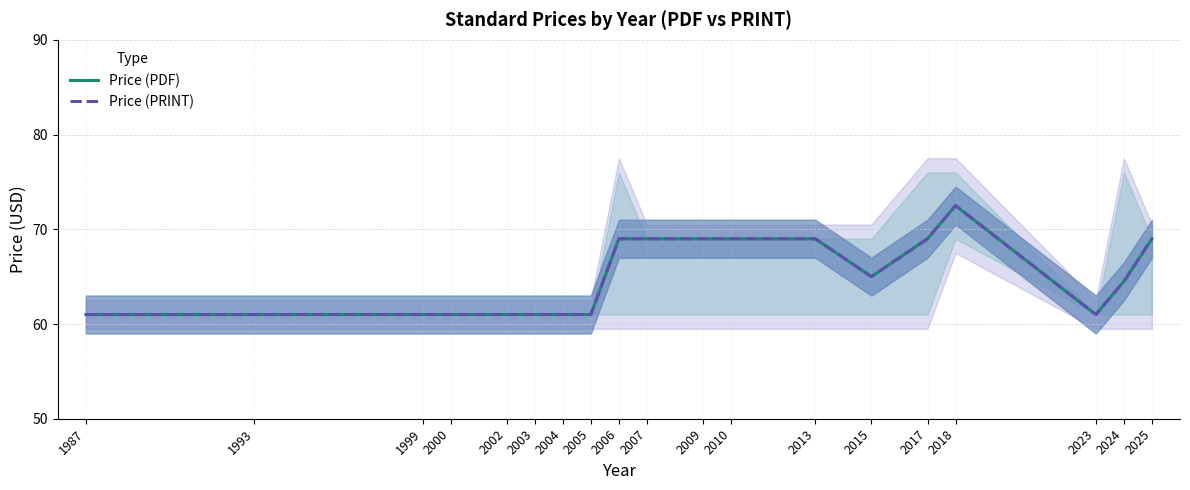

Which category has the highest value across all series?

2018